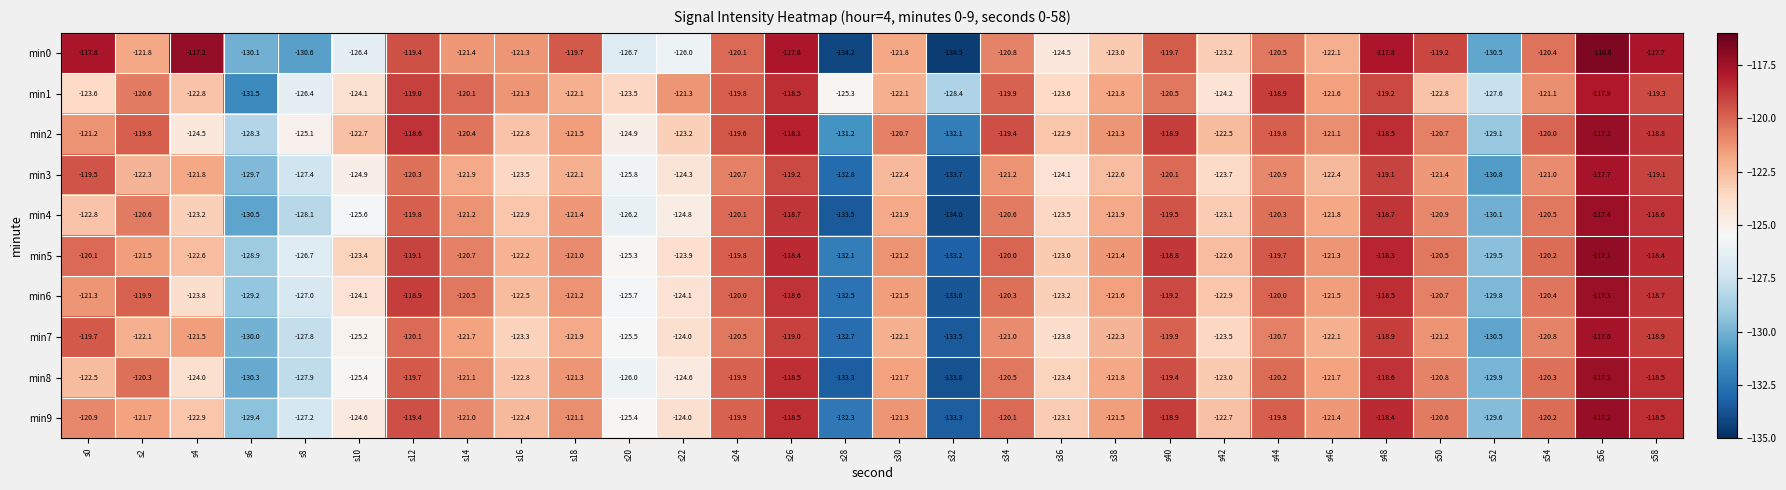

What is the difference between the maximum and minimum values in the min1 series?

13.6